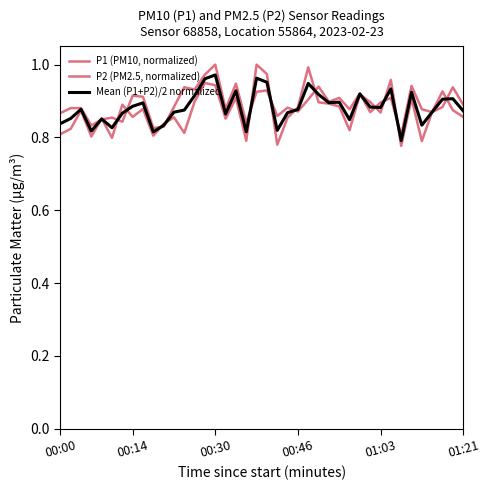

Which series has the widest spread of values?

P1 (PM10, normalized)